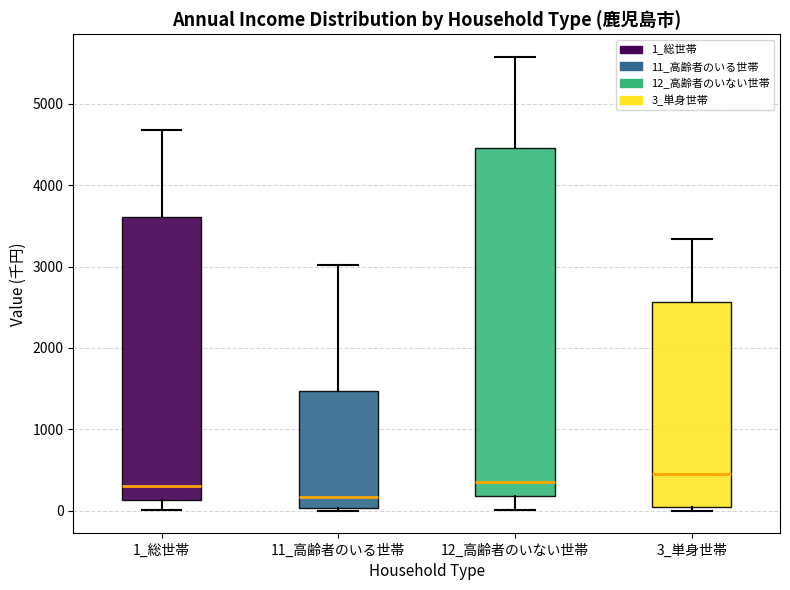

Which box is the tallest, from its lower edge to its upper edge?

12_高齢者のいない世帯